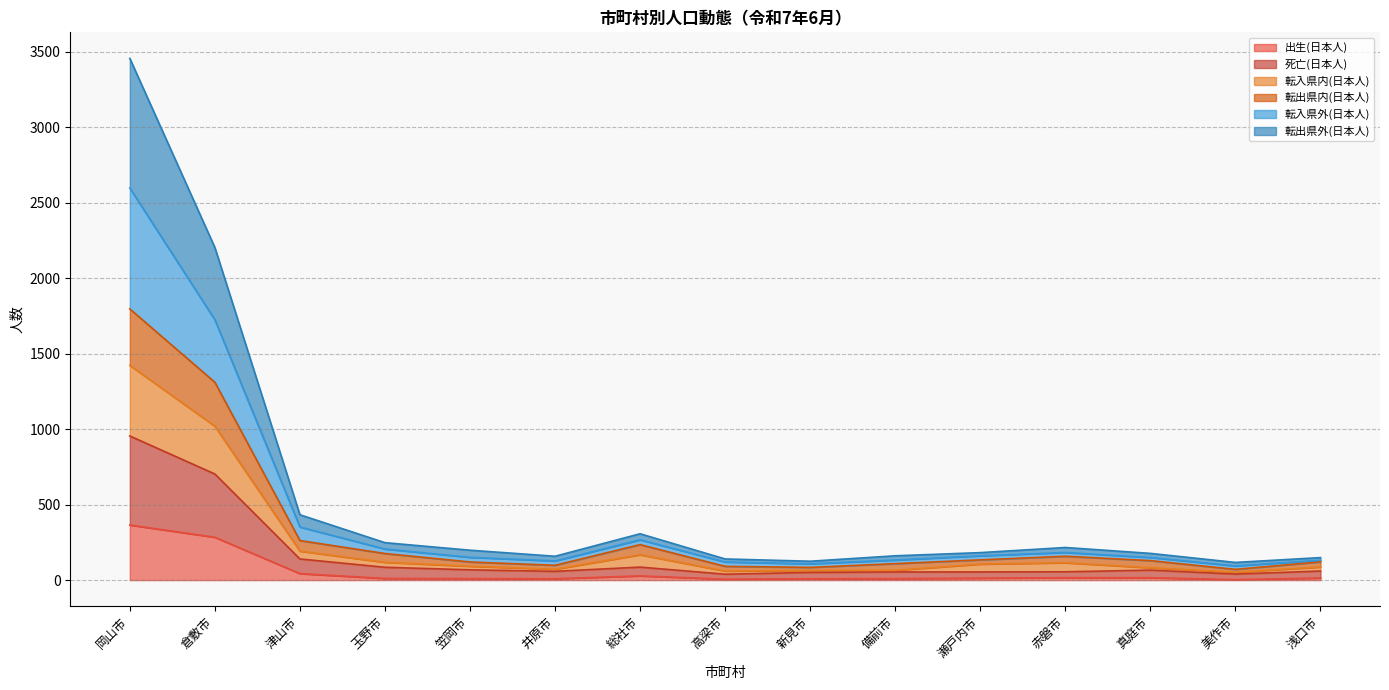

What is the highest value of the 出生(日本人) series?

365